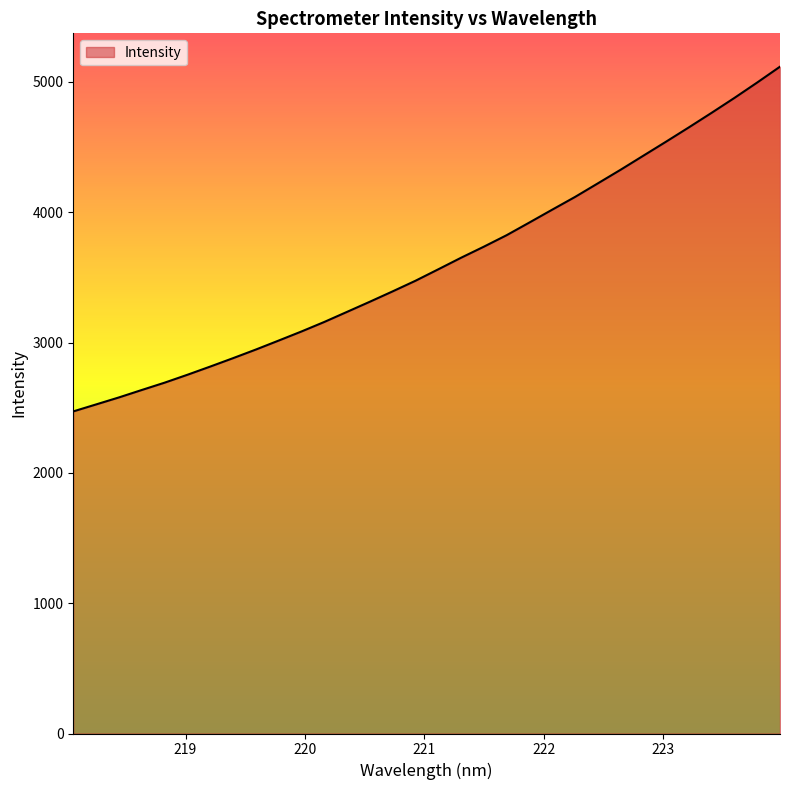

What is the maximum value shown in the chart?

5116.4